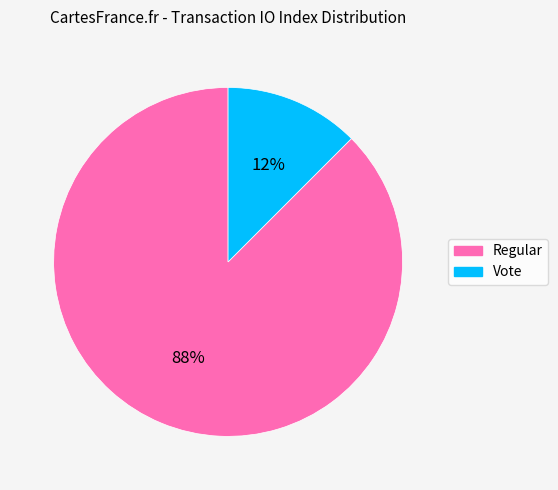

Is there any slice that represents more than half of the pie?

Yes